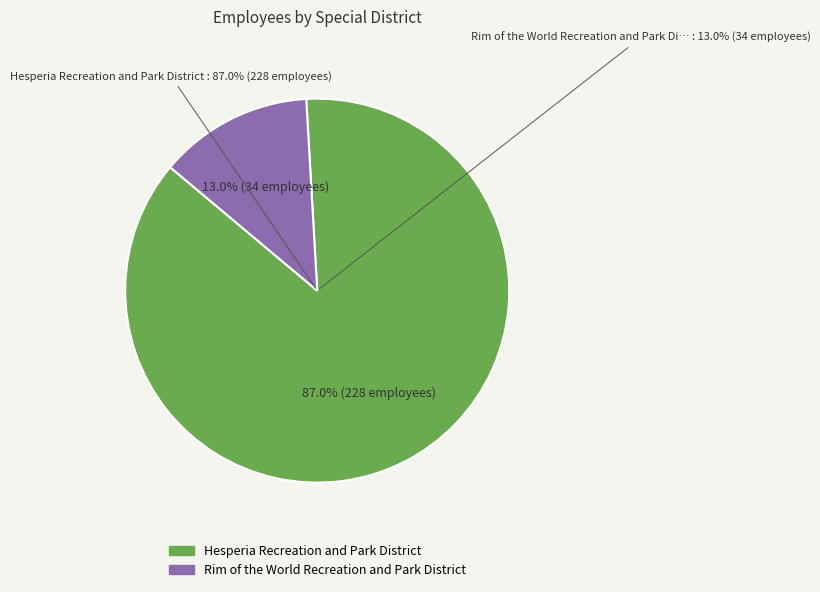

Which category accounts for the majority?

Hesperia Recreation and Park District